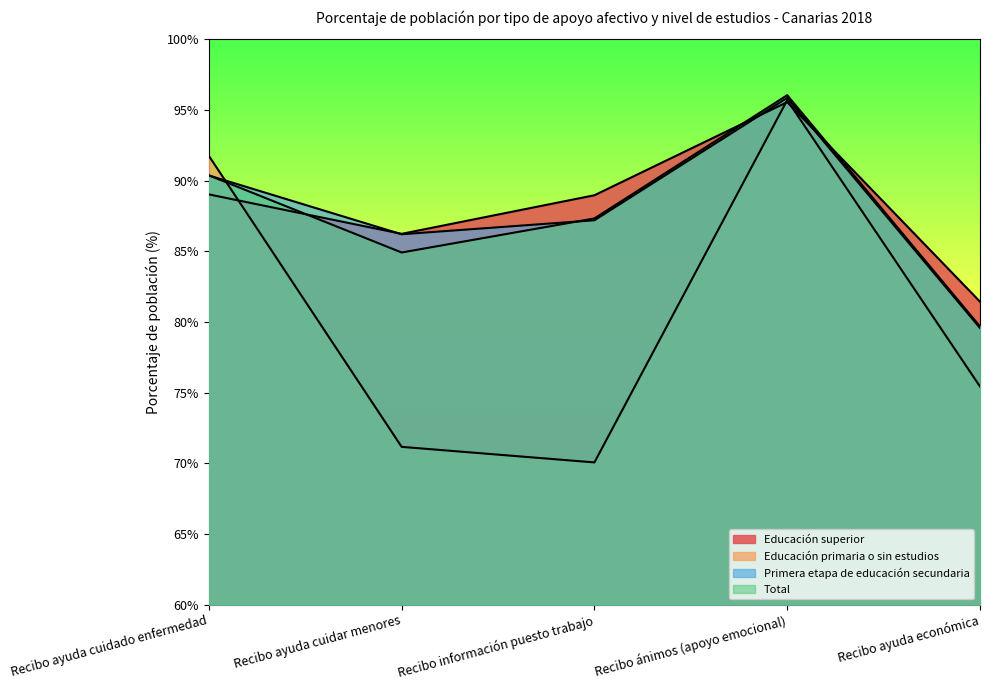

What is the value of the Educación superior point at the 1st from the left?

89.0